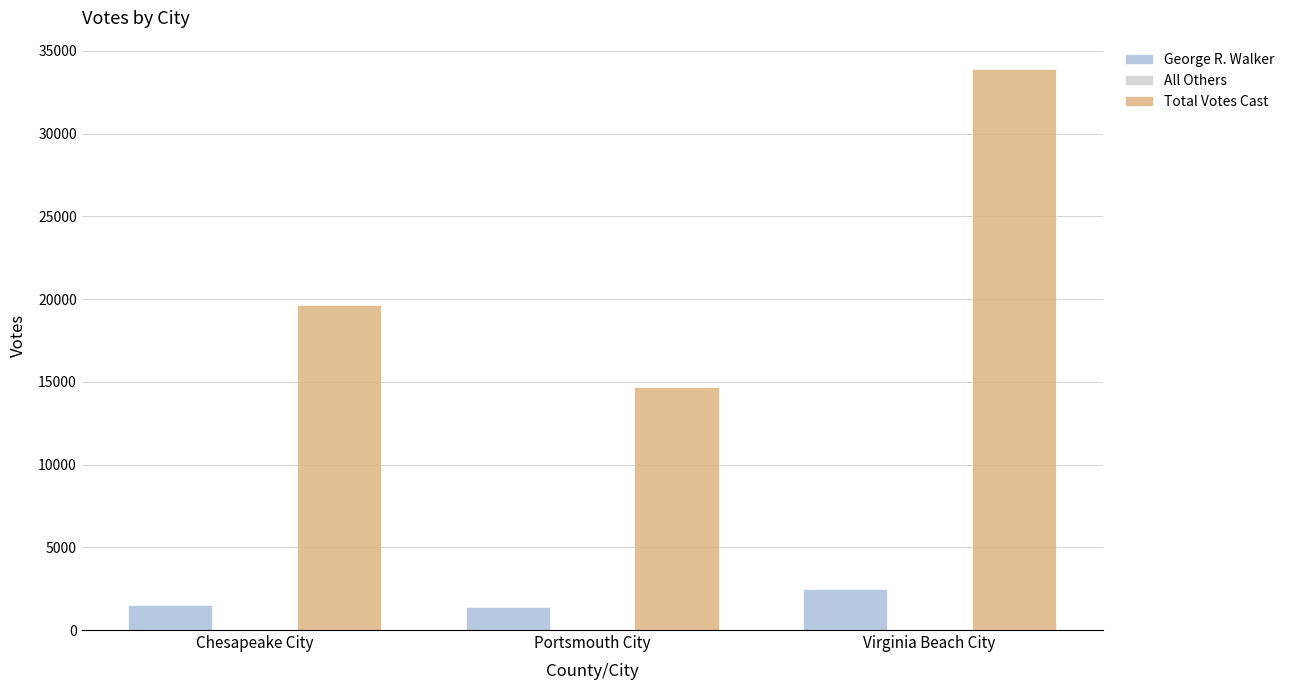

The George R. Walker series shows 1388 at Portsmouth City. True or false?

True